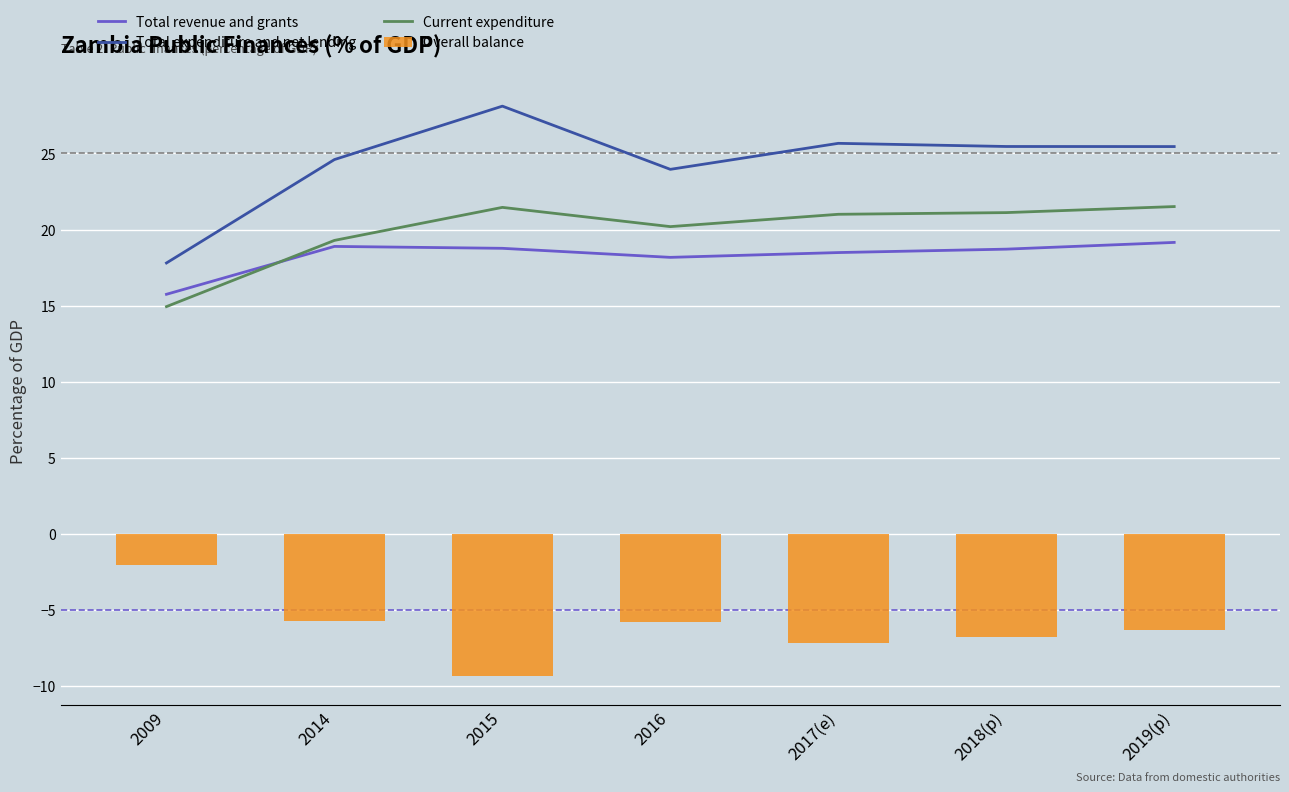

Is it true that Current expenditure equals 34.1 at 2017(e)?

False